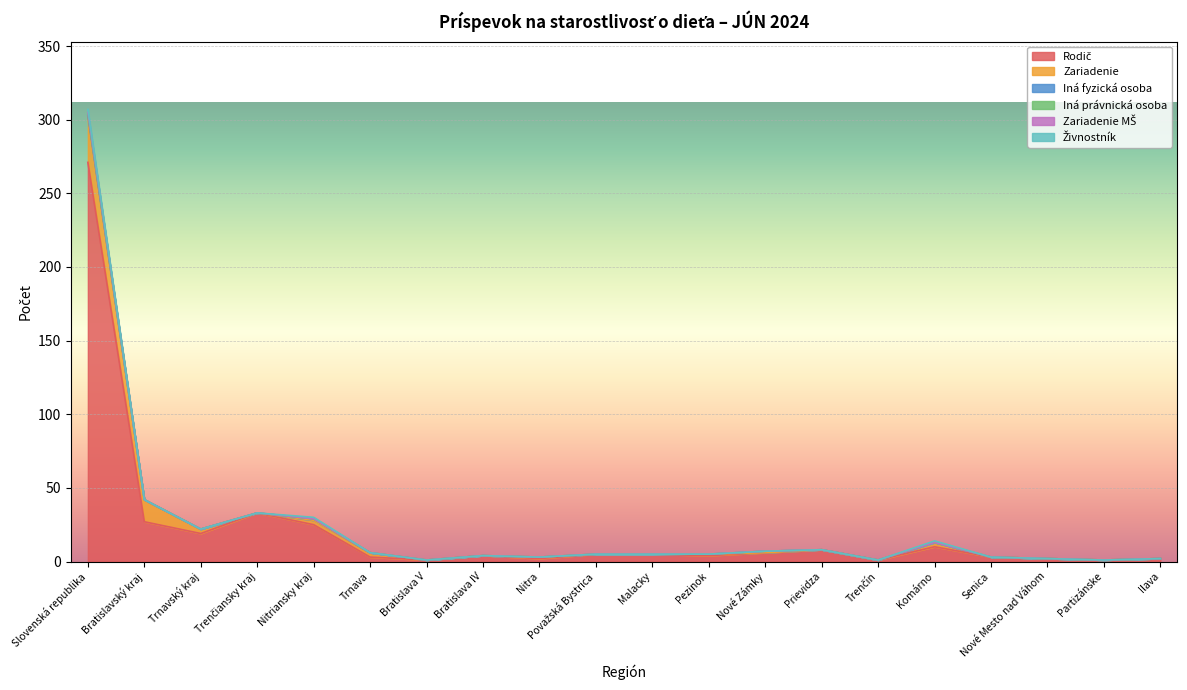

What is the label of the 19th point from the left?

Partizánske